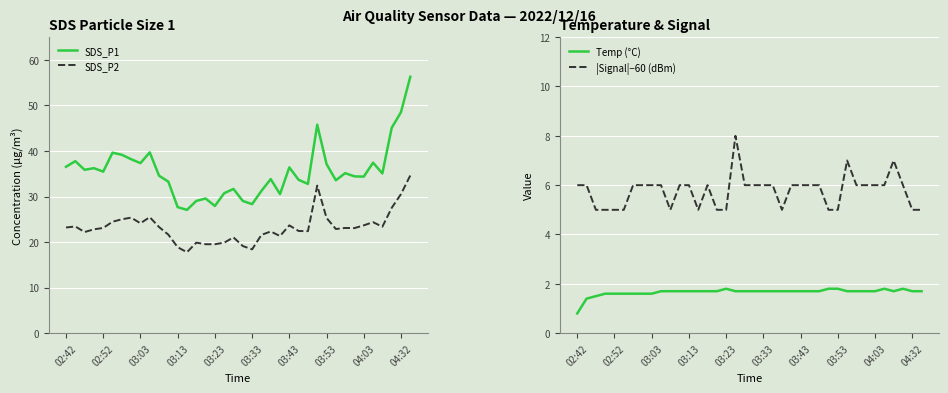

What is the greatest value displayed?

56.3